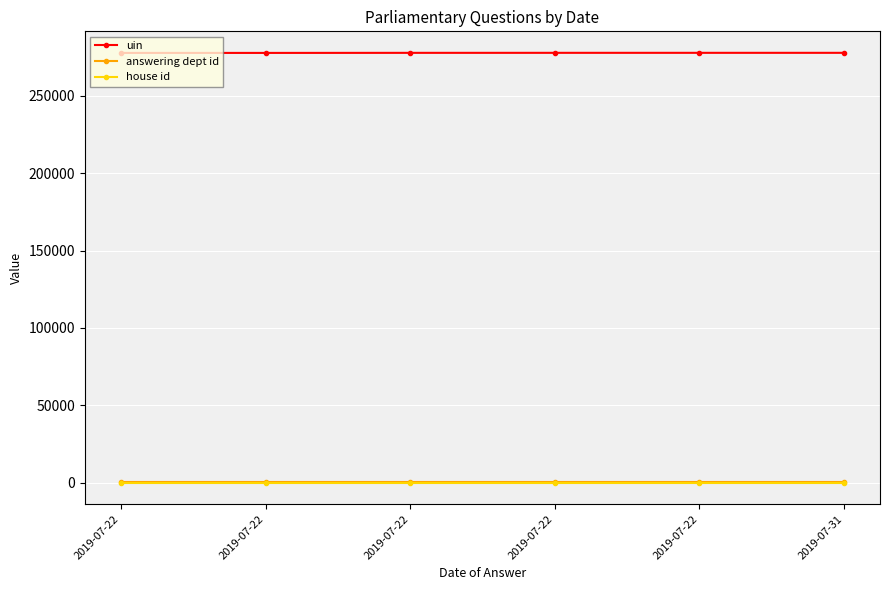

Reading right to left, what are all the values shown in this chart?

uin: 277829	277830	277827	277815	277772	277771
answering dept id: 202	202	202	202	202	202
house id: 1	1	1	1	1	1